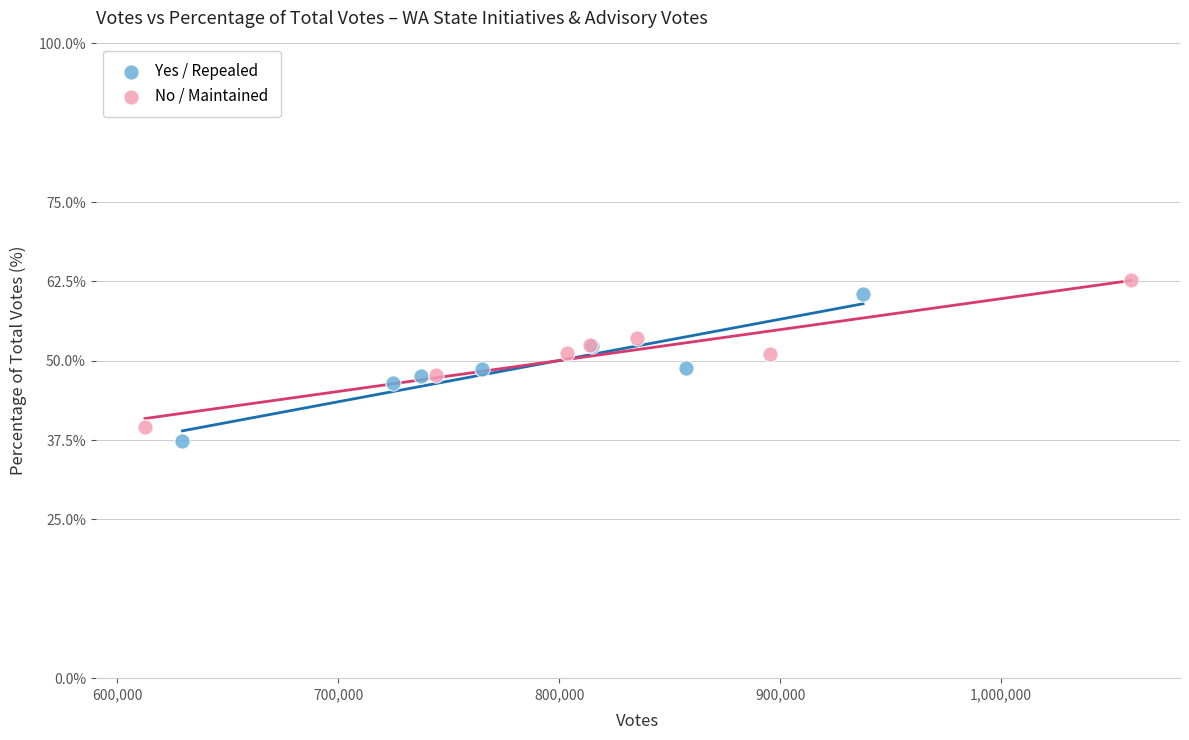

Which series reaches the minimum Y coordinate?

Yes / Repealed